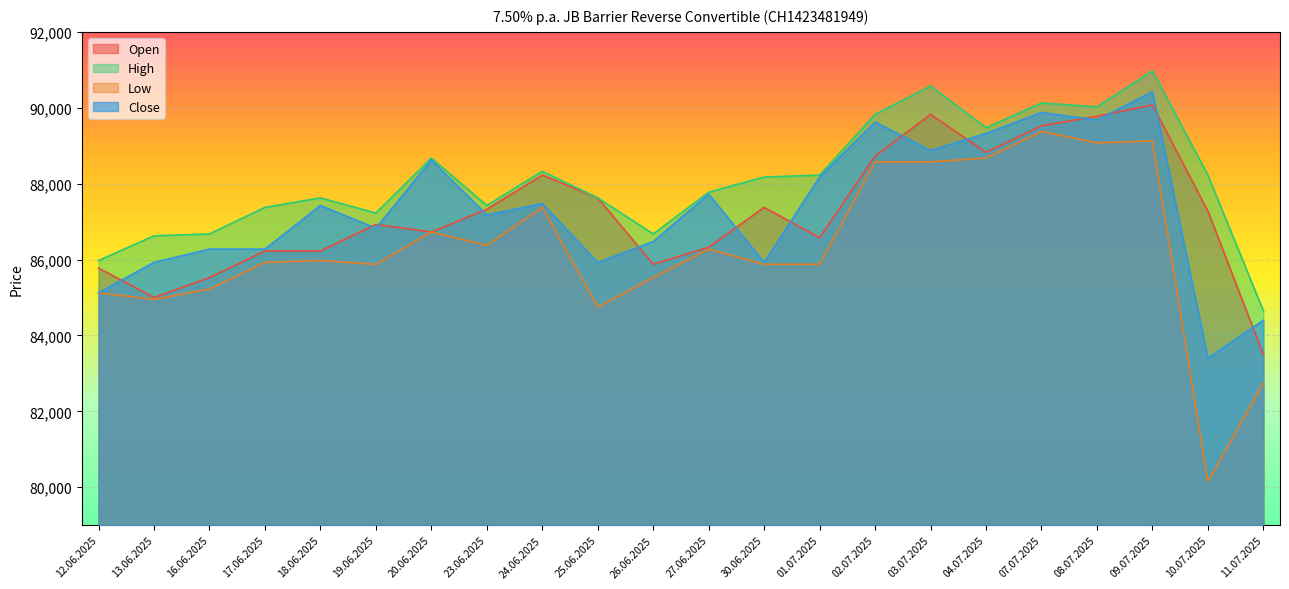

Which series has the widest spread of values?

Low